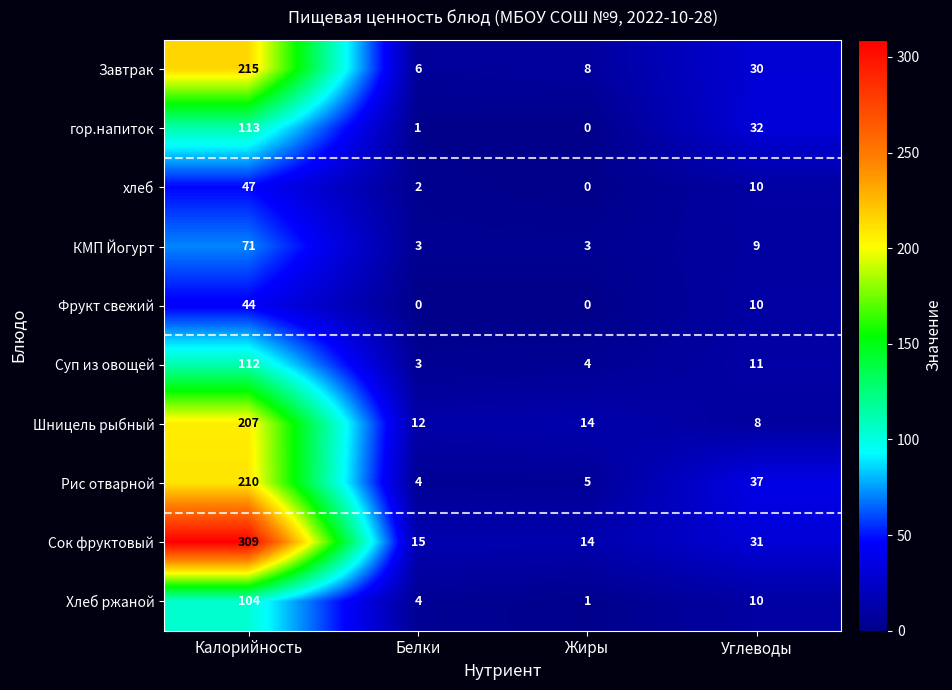

What is the average value of the Фрукт свежий series?

14